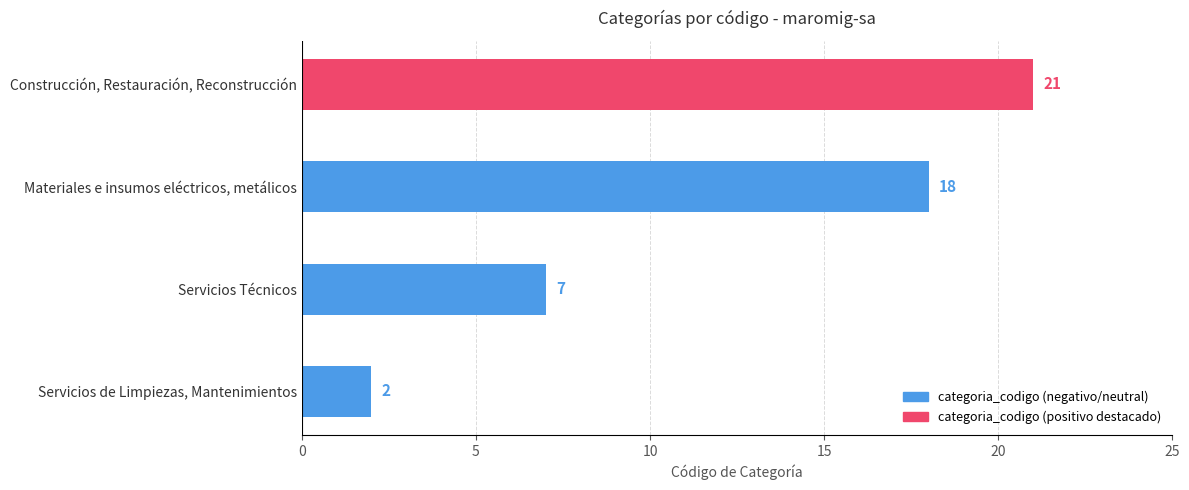

Reading bottom to top, extract all data points from this chart.

Servicios de Limpiezas, Mantenimientos=2	Servicios Técnicos=7	Materiales e insumos eléctricos, metálicos=18	Construcción, Restauración, Reconstrucción=21